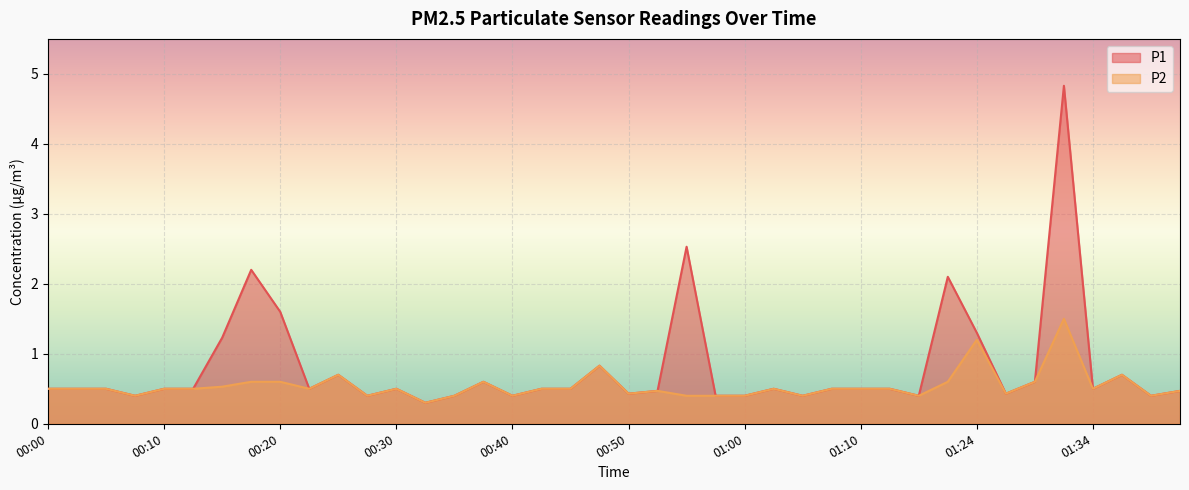

At how many categories does at least one series exceed 3?

1